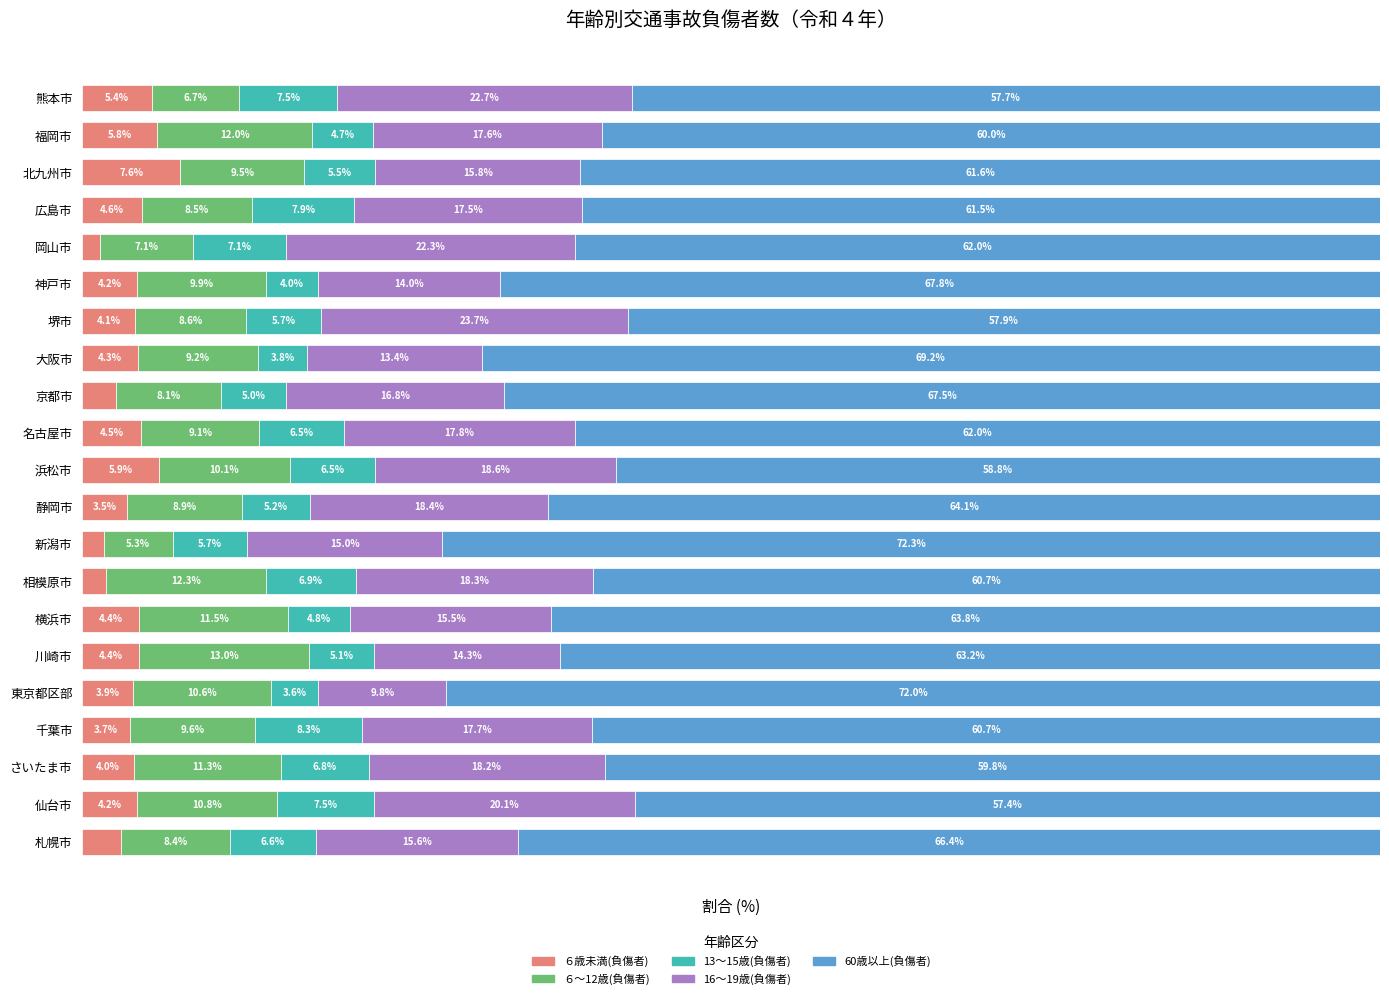

At which label does ６歳未満(負傷者) reach its peak?

北九州市